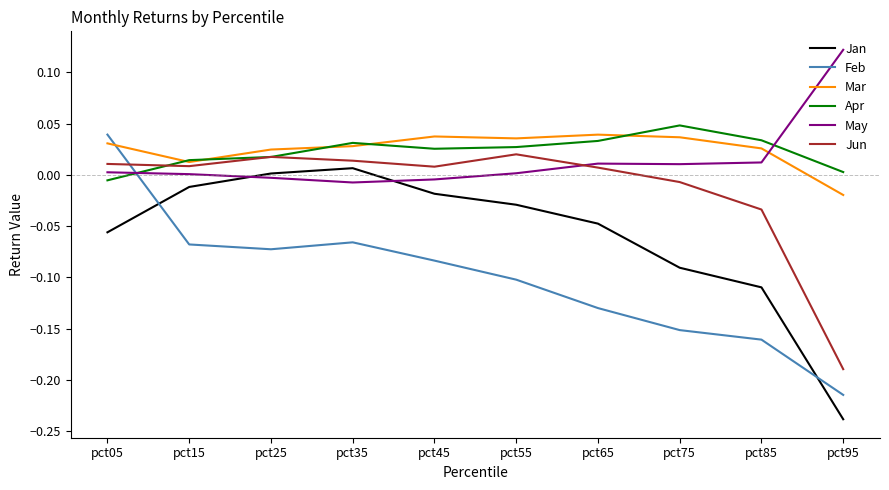

Does the chart display data point markers on the line(s)?

No